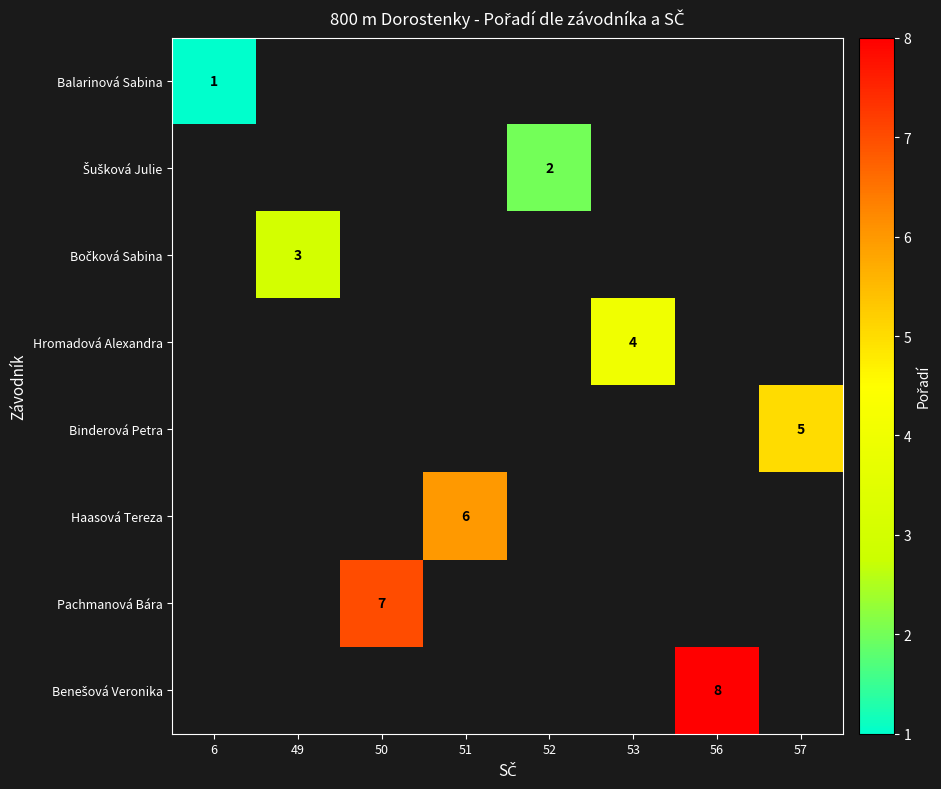

At how many categories does at least one series exceed 4?

4